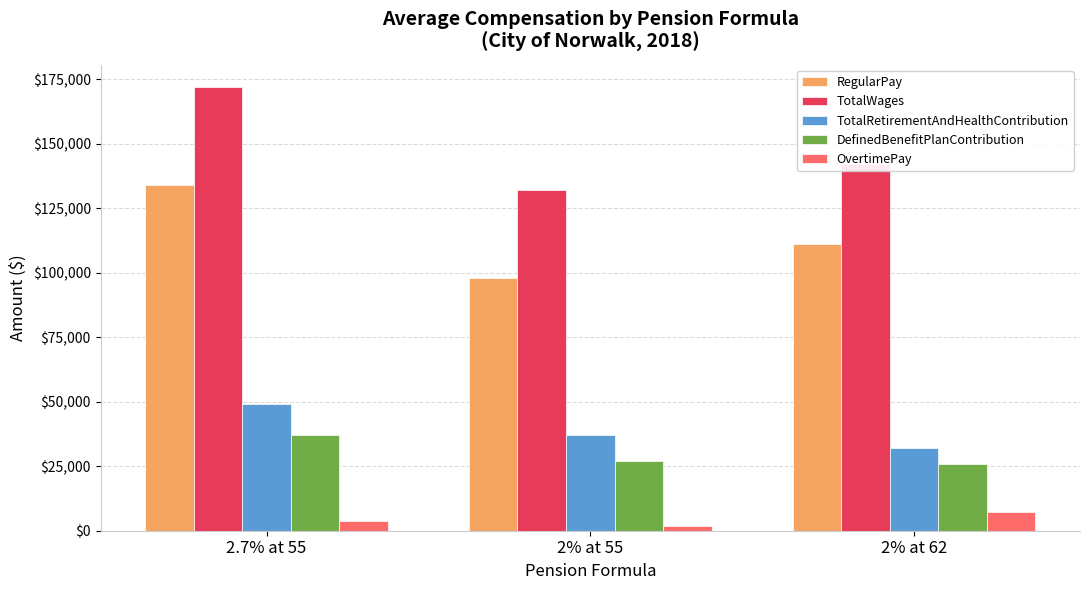

What is the maximum value shown in the chart?

172000